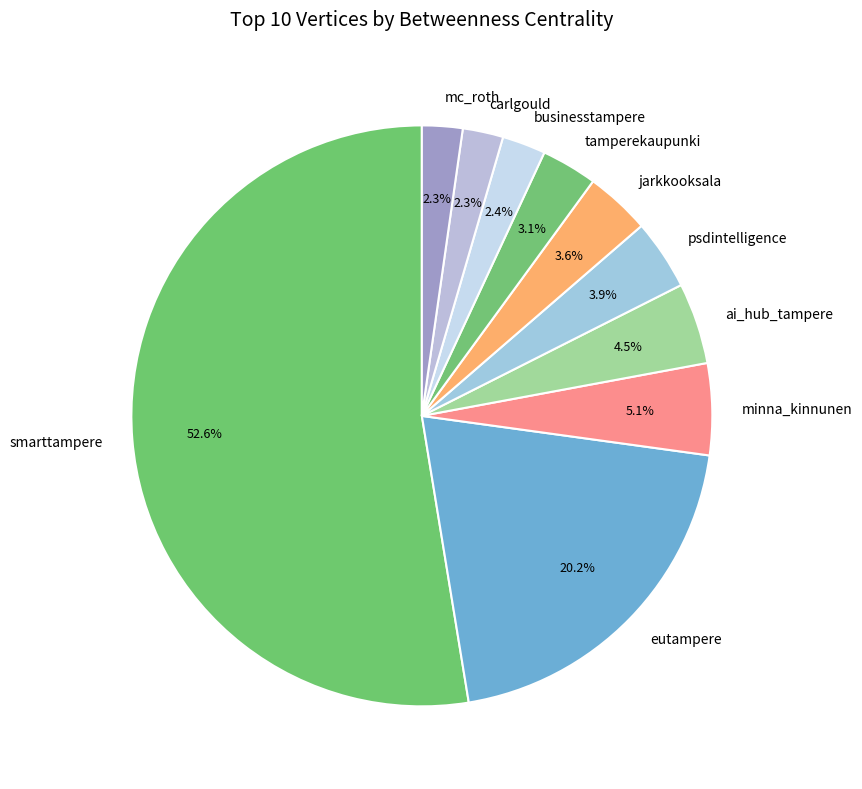

Count the number of slices in the pie.

10